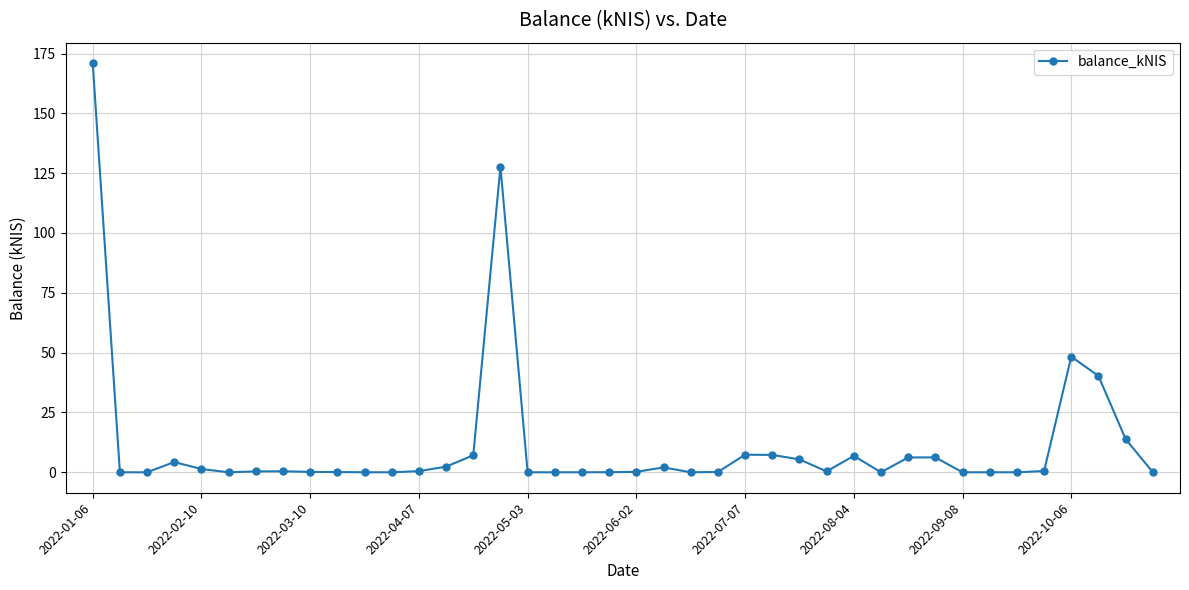

What is the sum of all values?

460.3